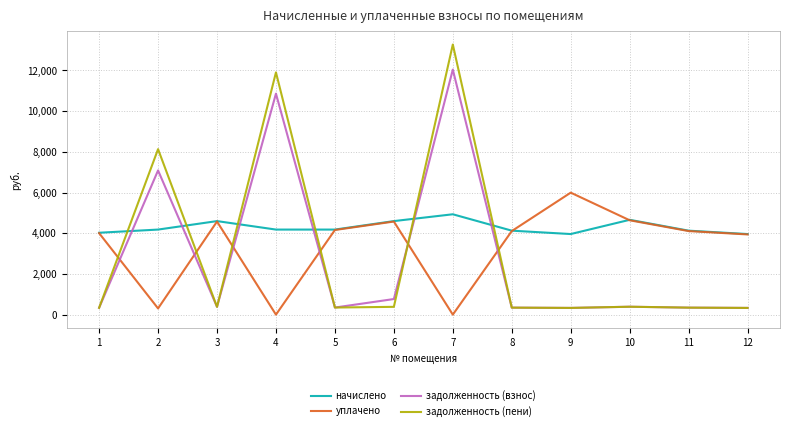

True or false: начислено has a value of 855.0 at 1.

False